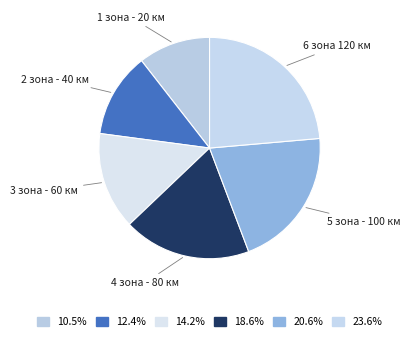

How many slices are in this pie chart?

6